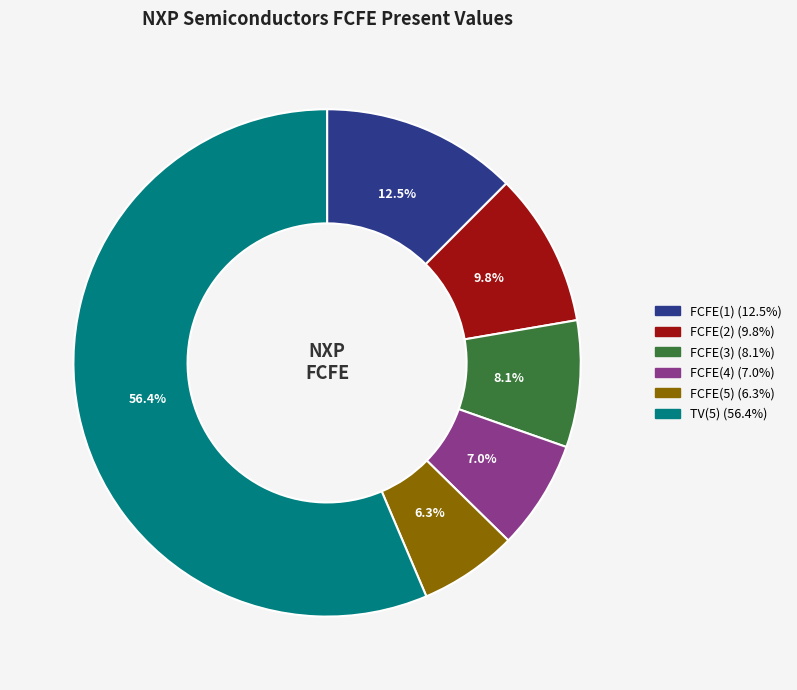

How many slices are in this pie chart?

6